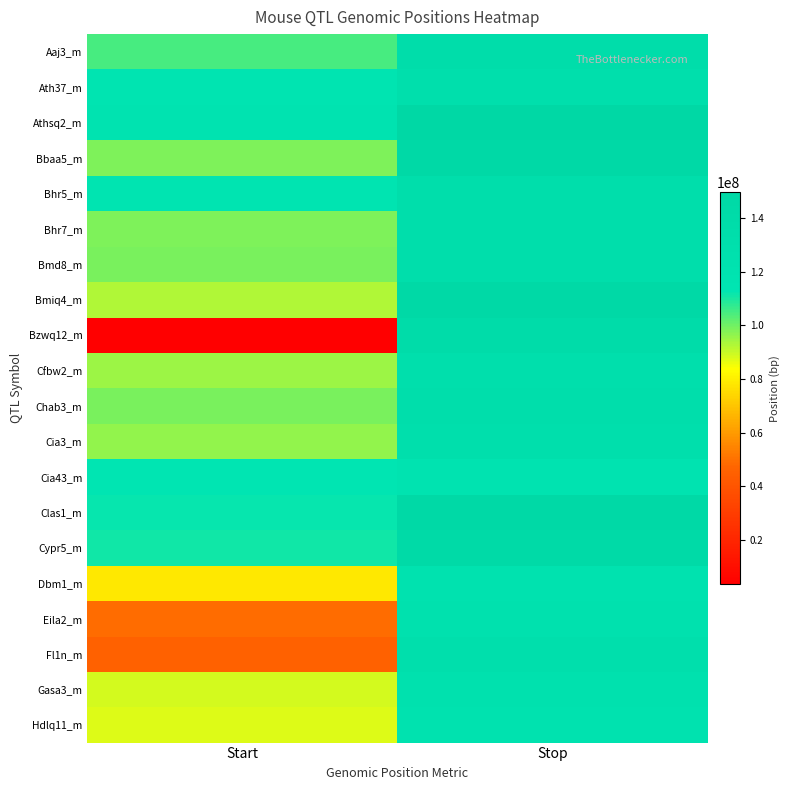

What is the difference between the highest and lowest values at Stop?

29850512